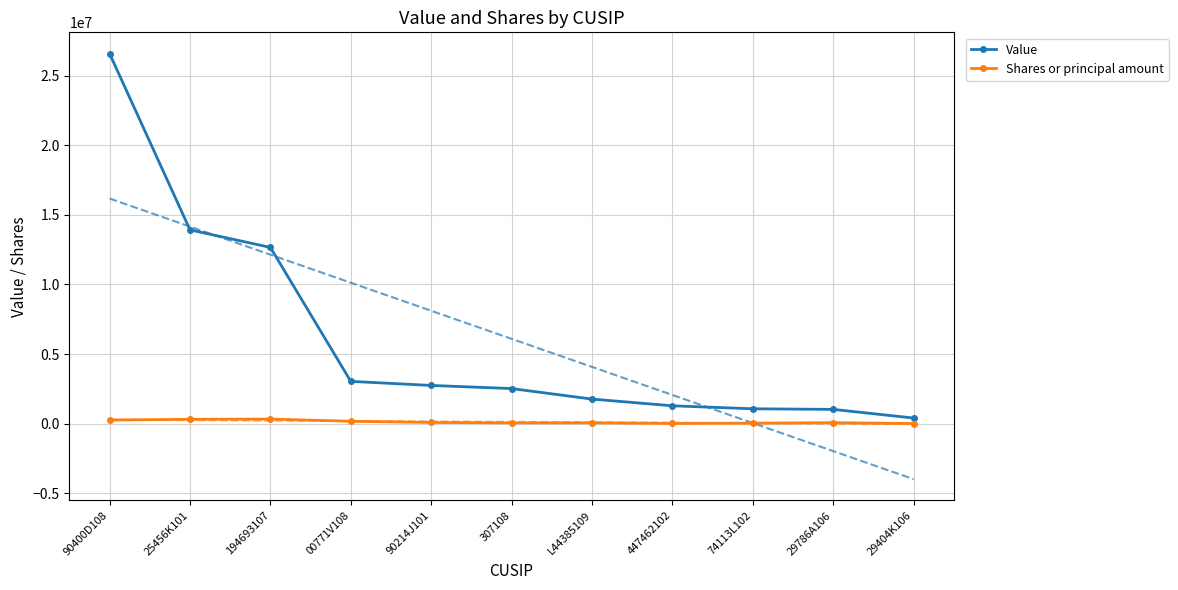

At which category does the chart reach its minimum across all series?

29404K106